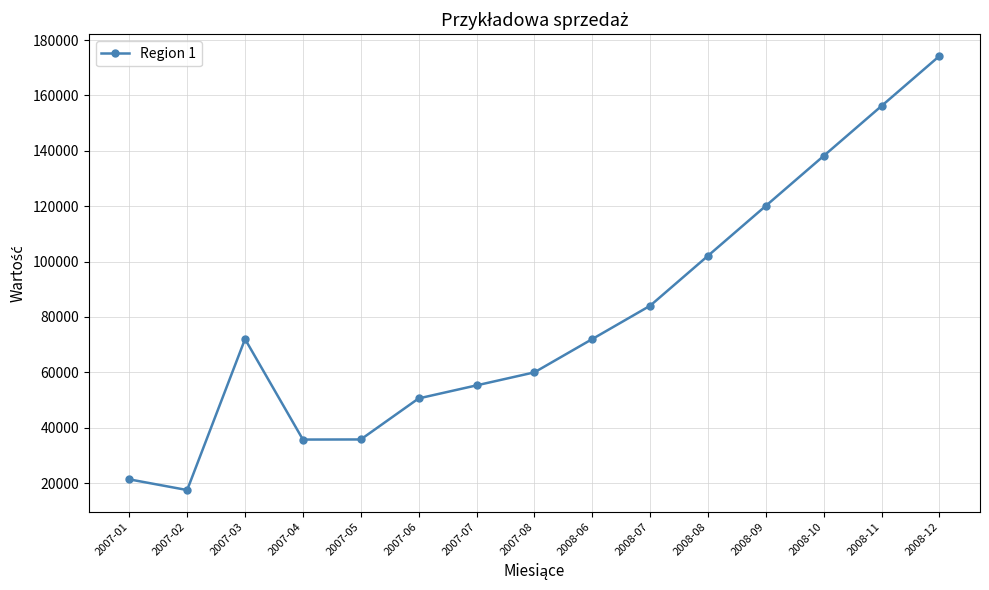

What is the value of the 6th point from the left?

50568.7